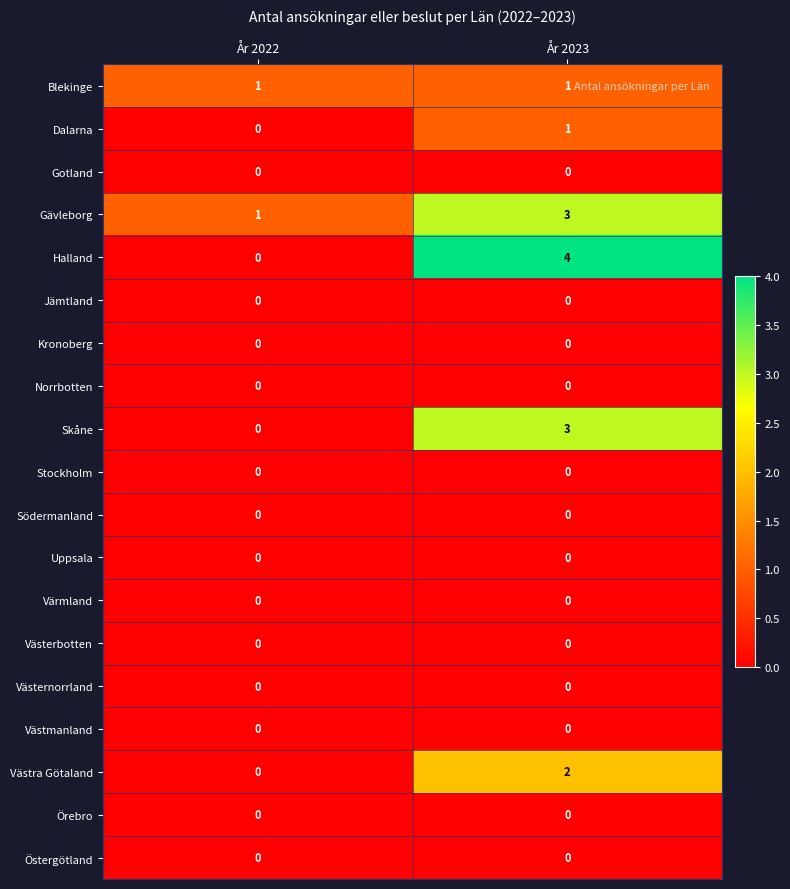

Which series has the widest spread of values?

Halland